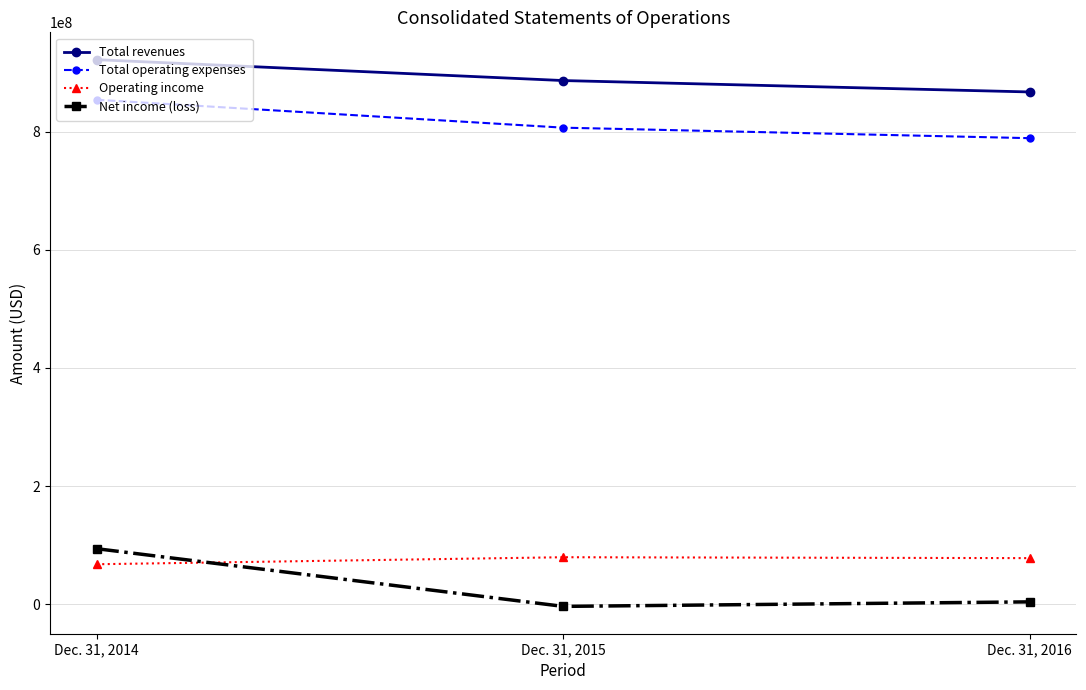

What is the difference between the highest and lowest values at Dec. 31, 2014?

853735000